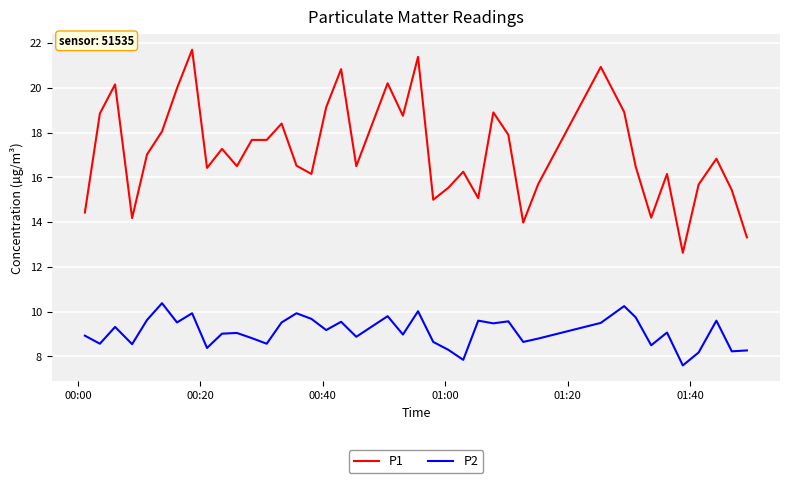

What is the sum of all P2 values?

364.1